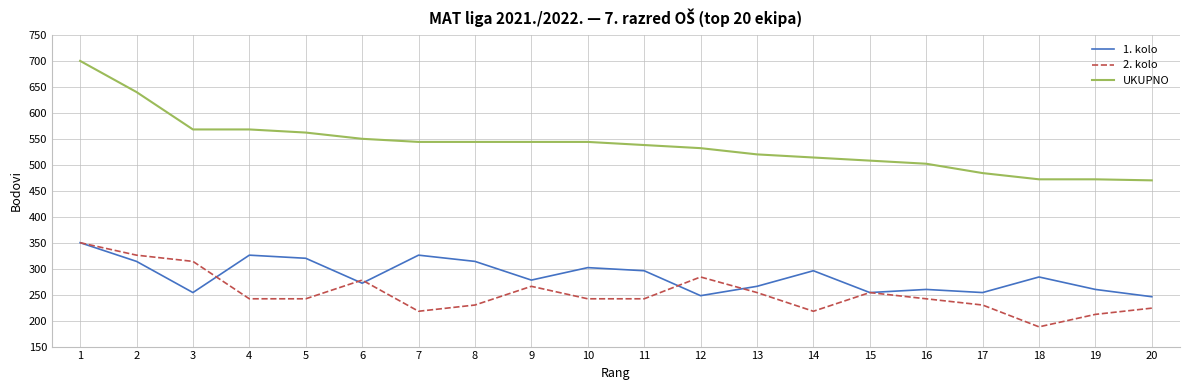

True or false: 1. kolo and UKUPNO cross at least once.

False